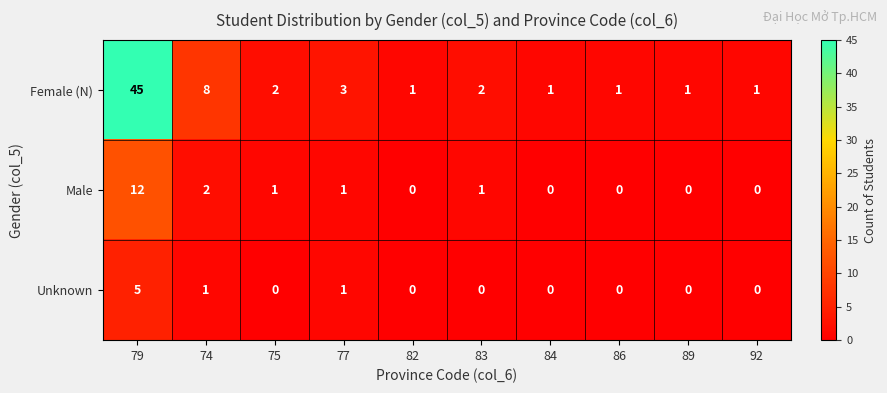

Between 79 and 86, which series saw the biggest shift?

Female (N)